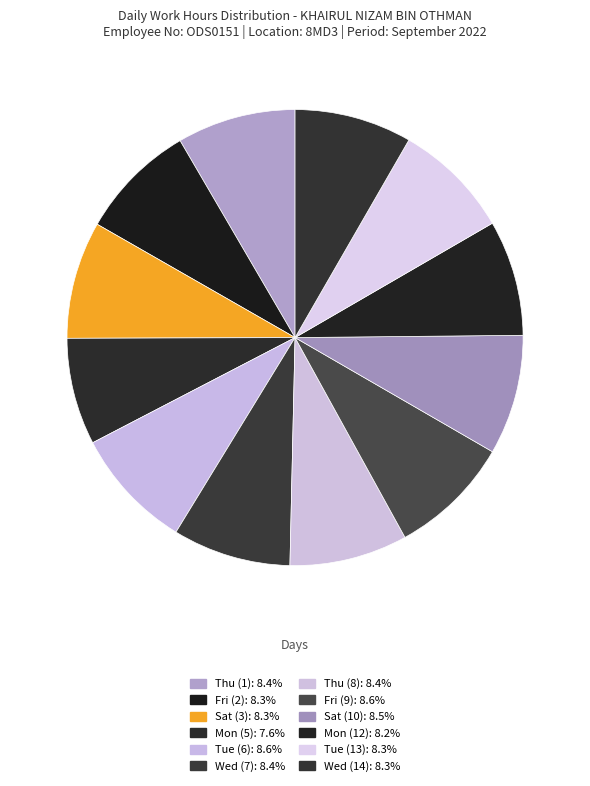

Rank the categories by value from highest to lowest.

Fri (9), Tue (6), Sat (10), Thu (1), Wed (7), Thu (8), Sat (3), Tue (13), Wed (14), Fri (2), Mon (12), Mon (5)